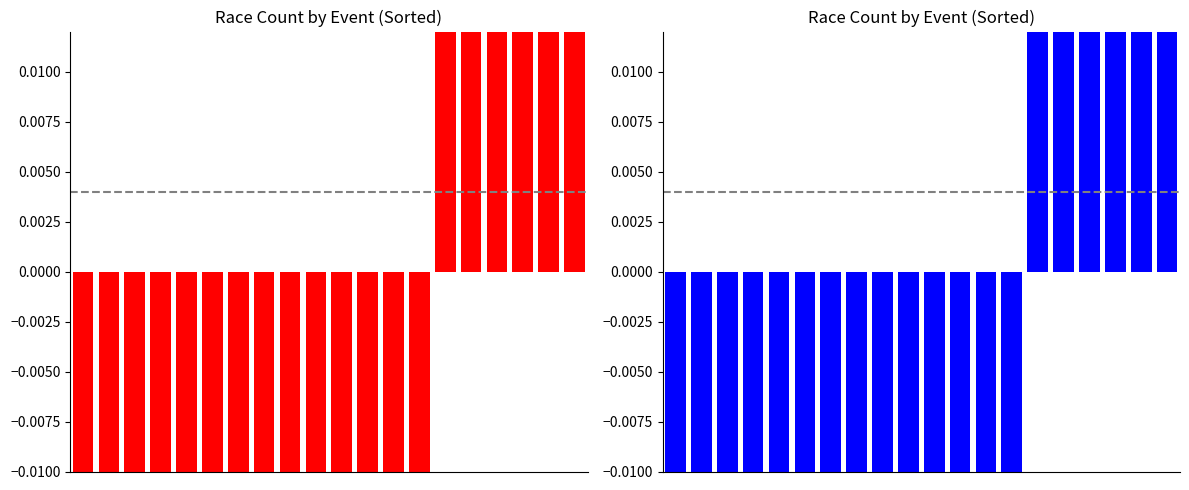

How many distinct data groups are displayed?

2